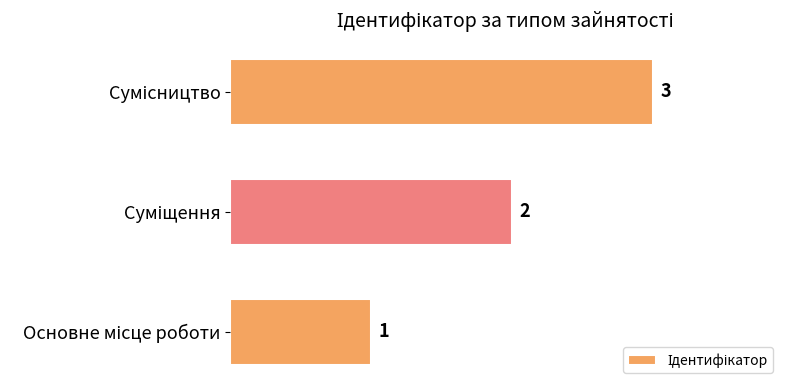

Count the values in the range 1 to 3.

3